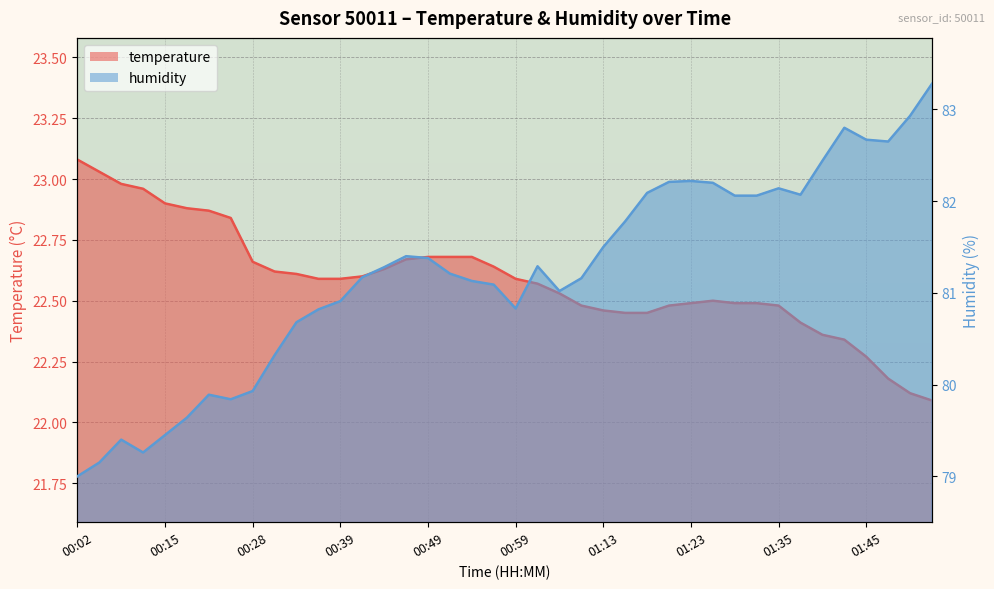

True or false: temperature and humidity intersect in this chart.

False